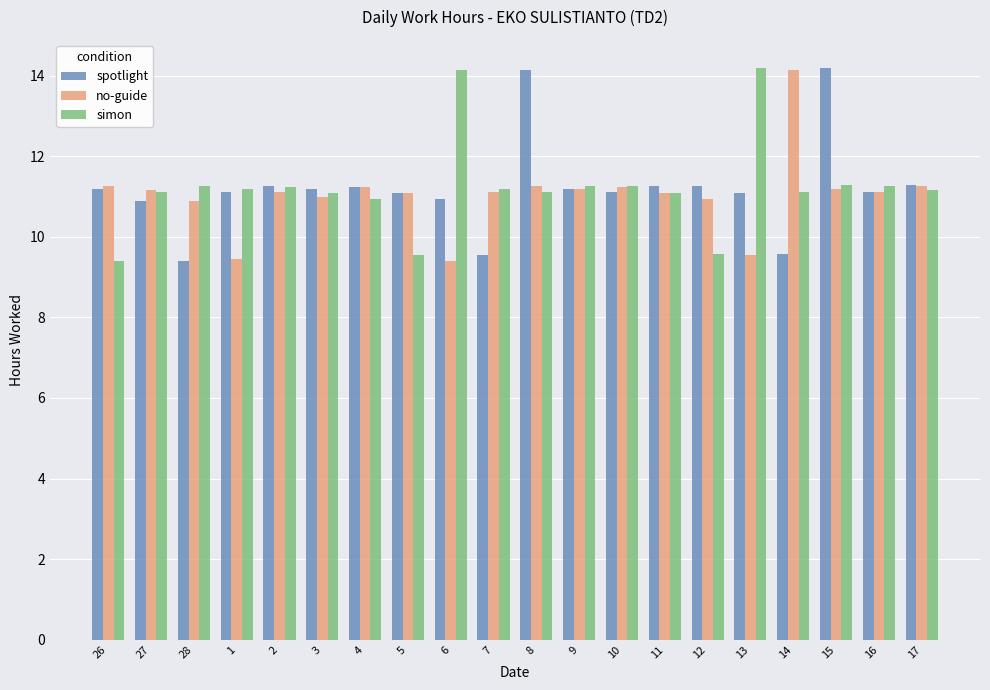

What is the label of the 12th bar from the left?

9